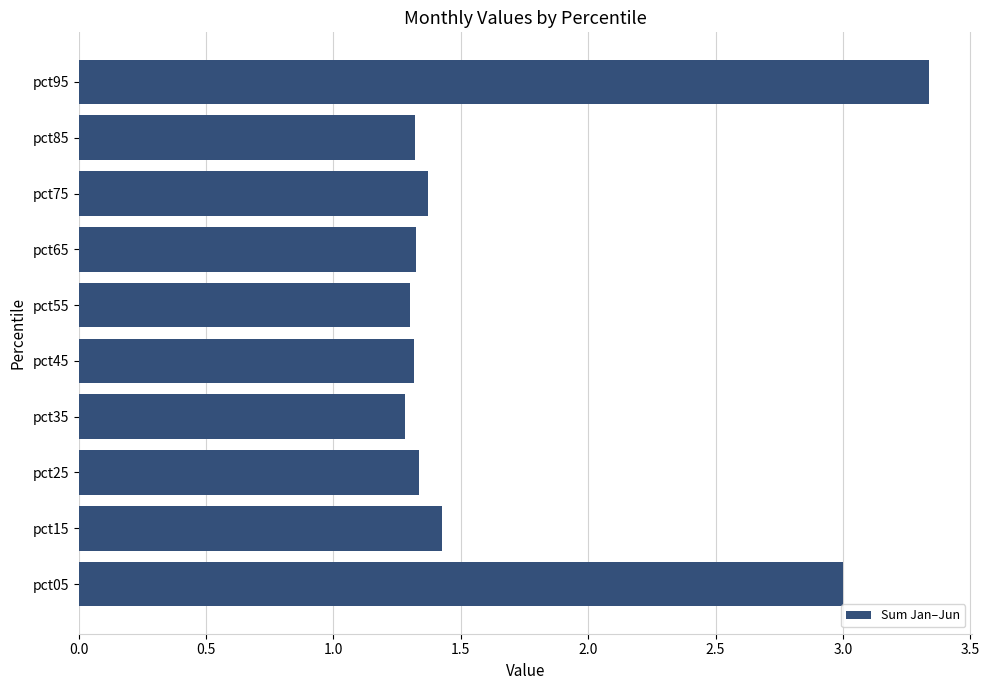

Is it true that the value at pct35 is 1.3?

True